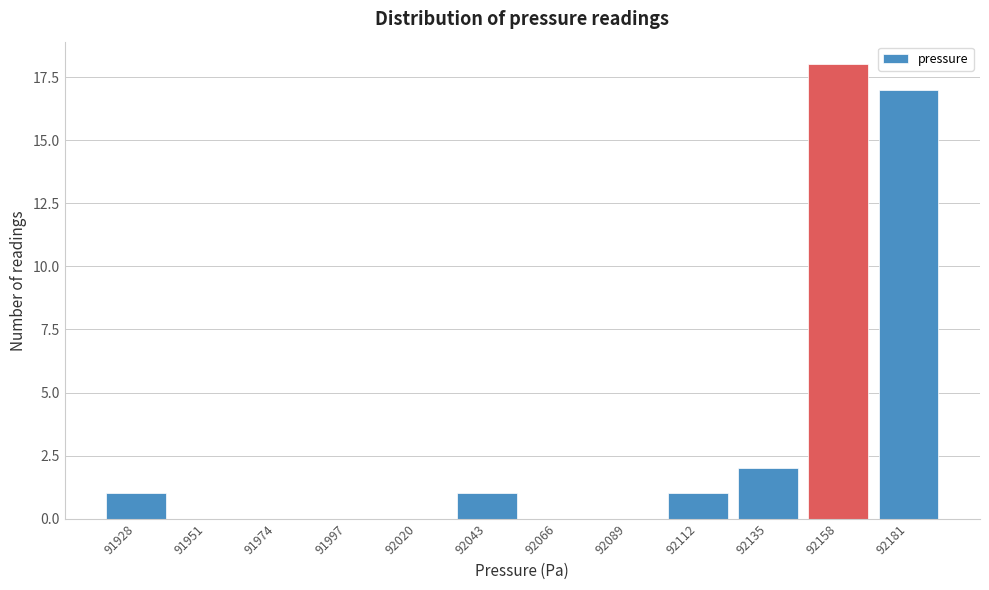

Reading left to right, list all the values displayed in this chart.

91928=1	91951=0	91974=0	91997=0	92020=0	92043=1	92066=0	92089=0	92112=1	92135=2	92158=18	92181=17